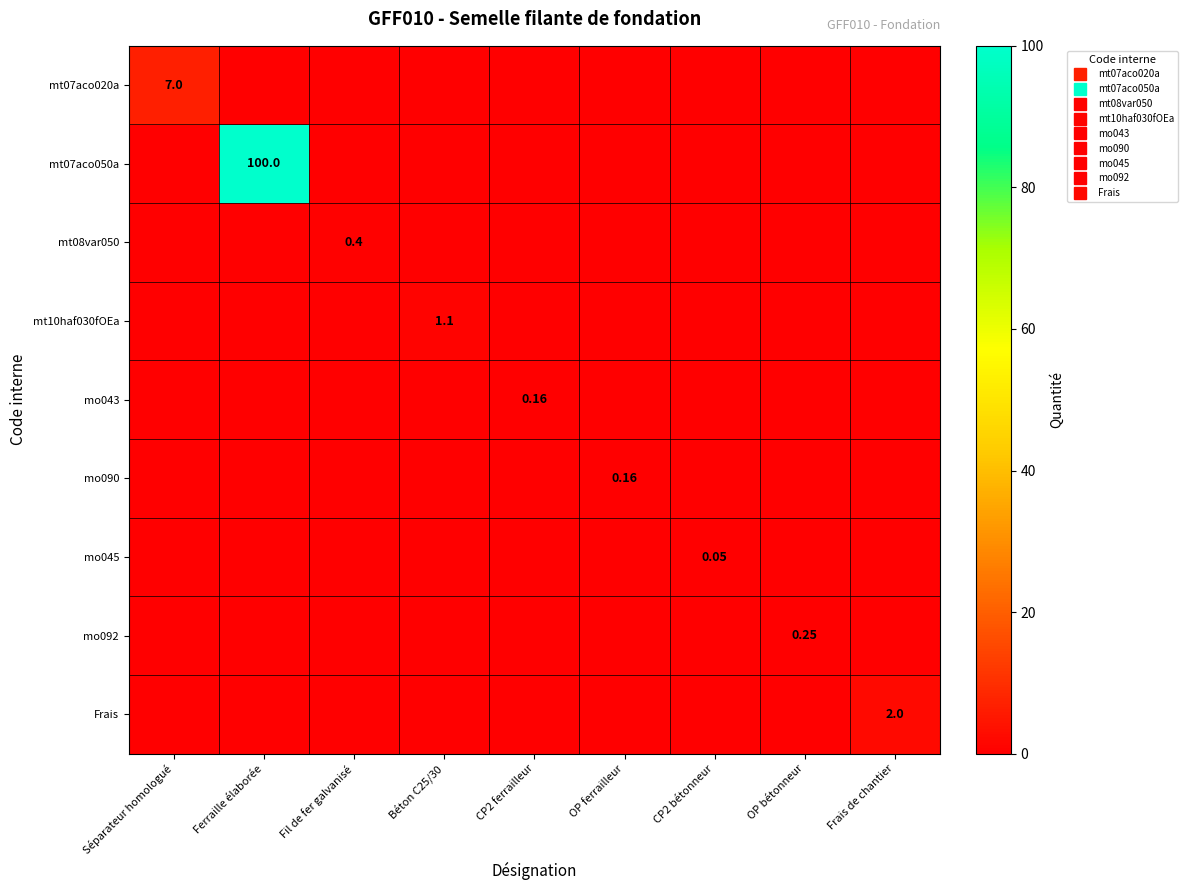

How many data points in mt10haf030fOEa are above 0?

1